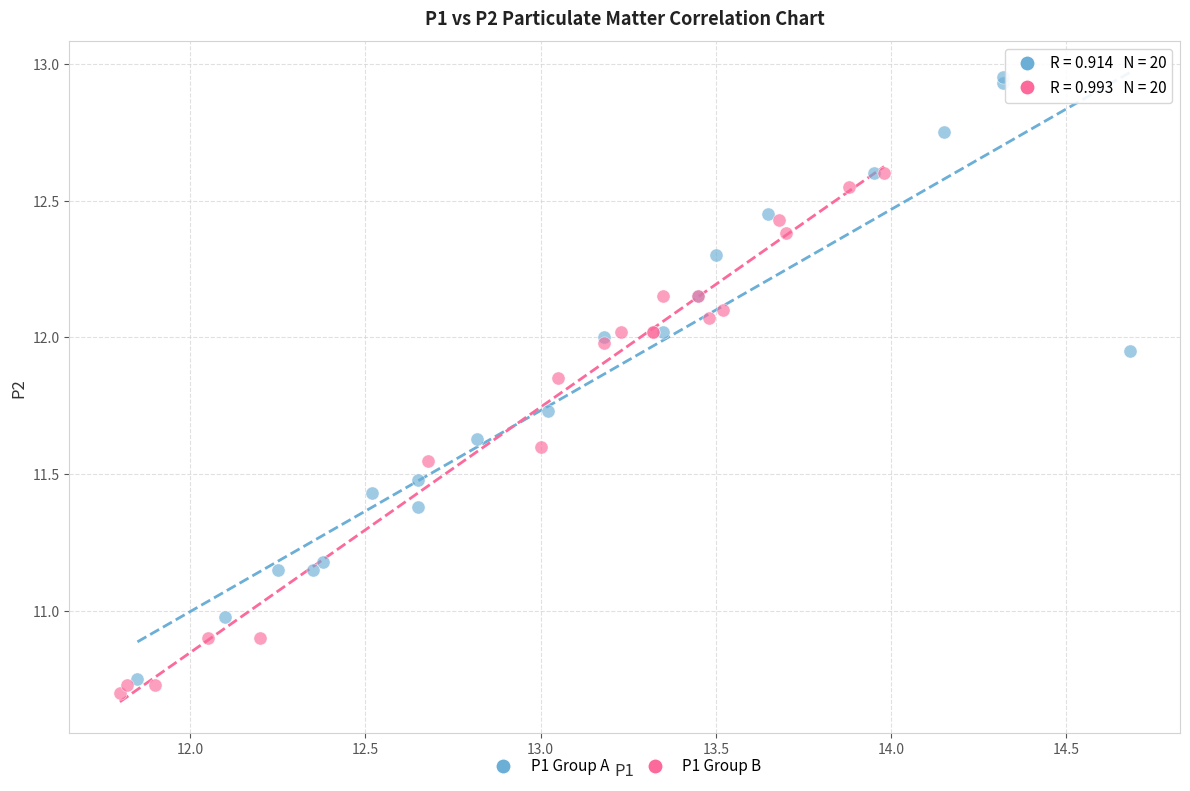

Which series has the largest Y range (max minus min)?

P1 Group A